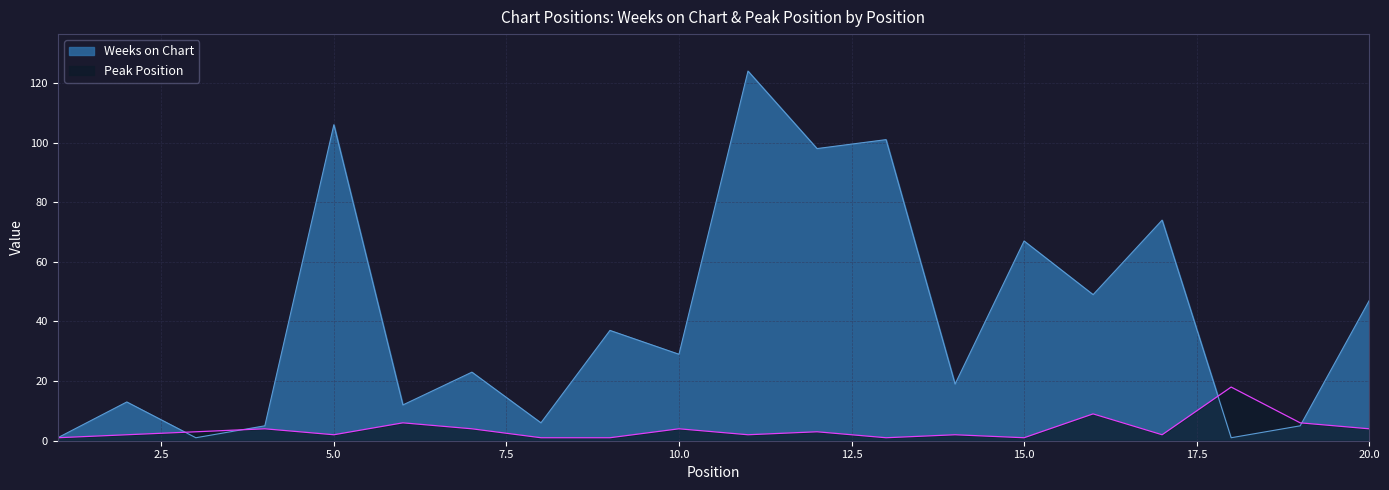

List the labels in order of Peak Position value, largest first.

18, 16, 6, 19, 4, 7, 10, 20, 3, 12, 2, 5, 11, 14, 17, 1, 8, 9, 13, 15